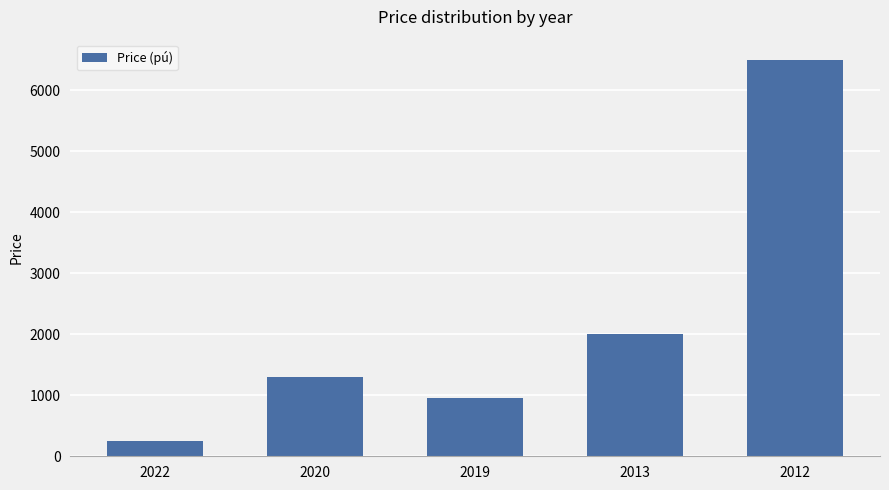

At which category does the chart reach its minimum across all series?

2022